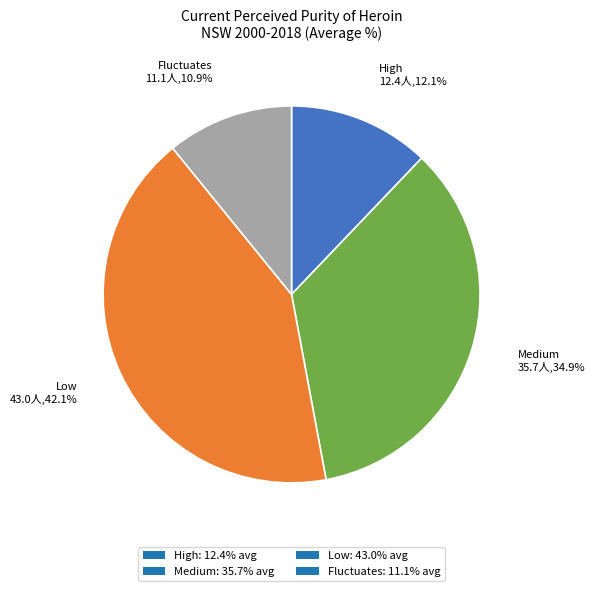

To the nearest percent, what percentage of the pie is Medium?

35%